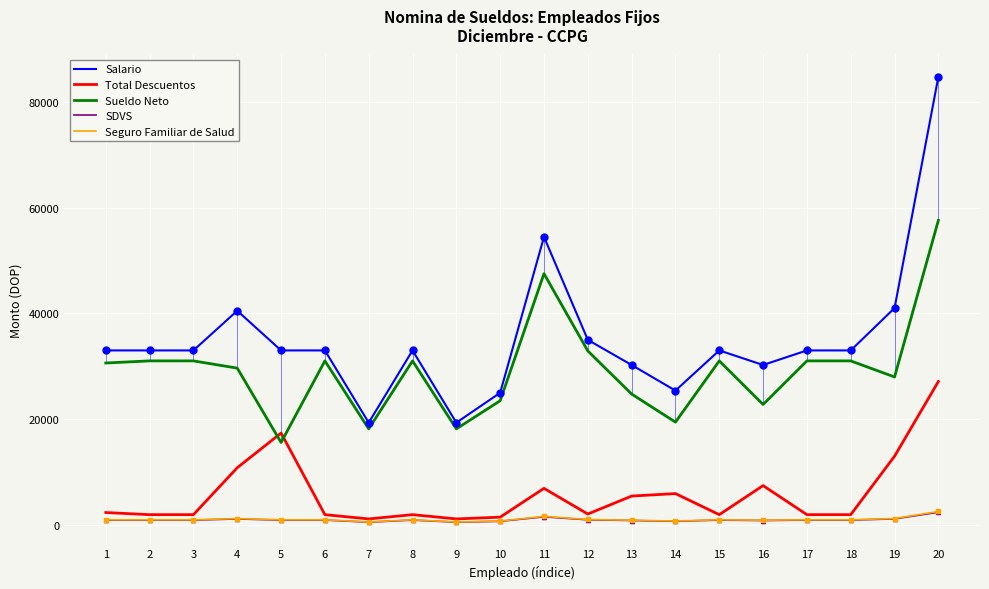

Where is SDVS nearest to the value 1493?

11